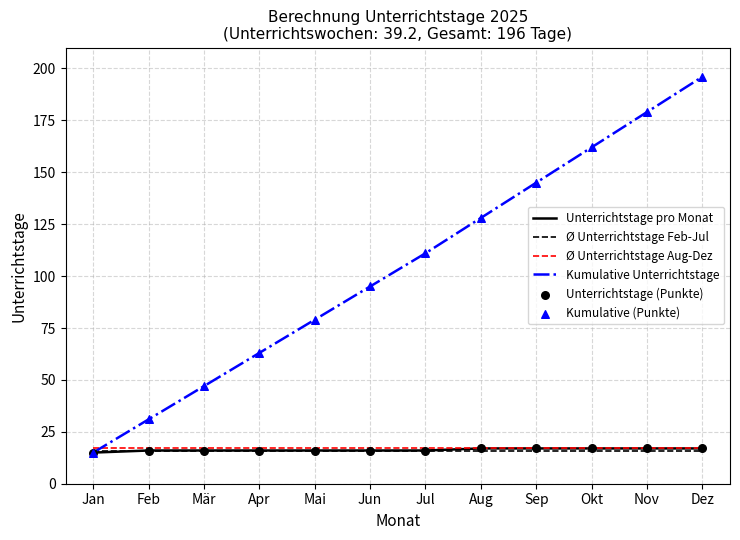

At which category is the sum across all series the highest?

Dez